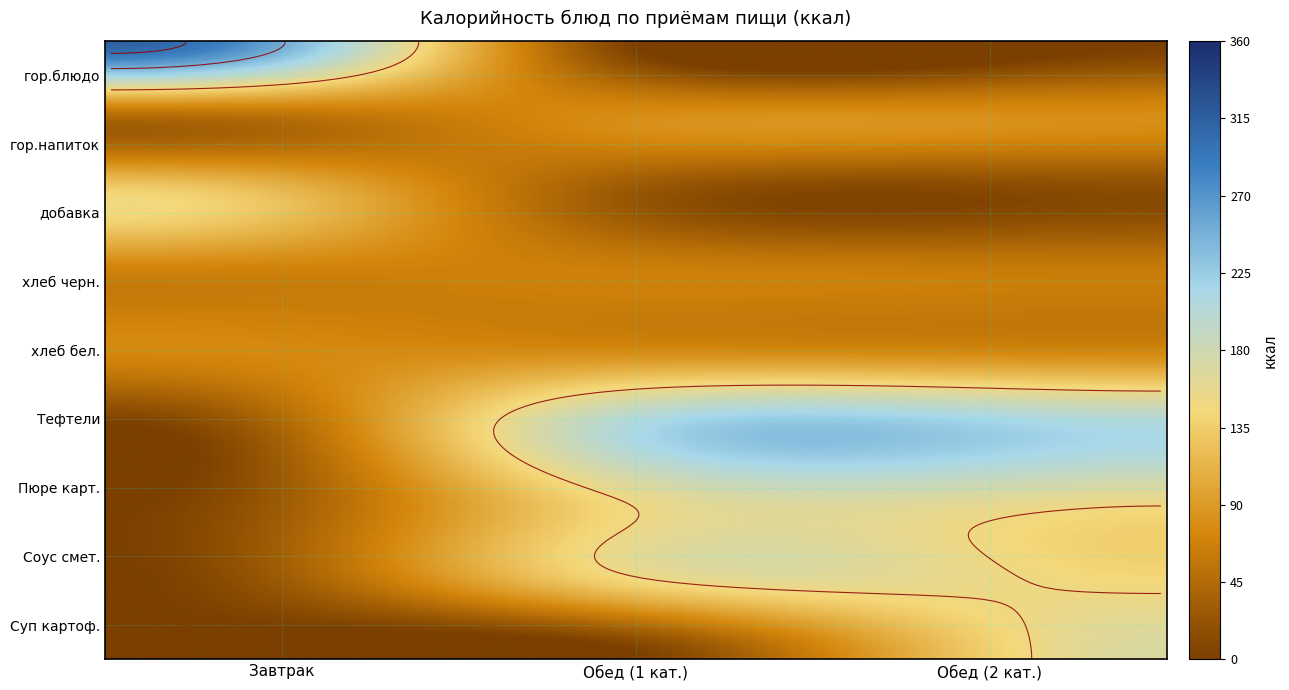

What is the sum of the Завтрак values at хлеб бел. and добавка?

219.2